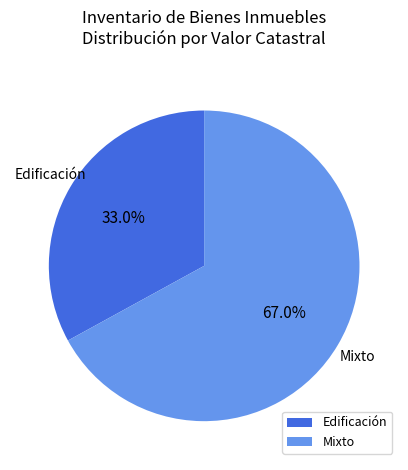

Count the number of slices in the pie.

2